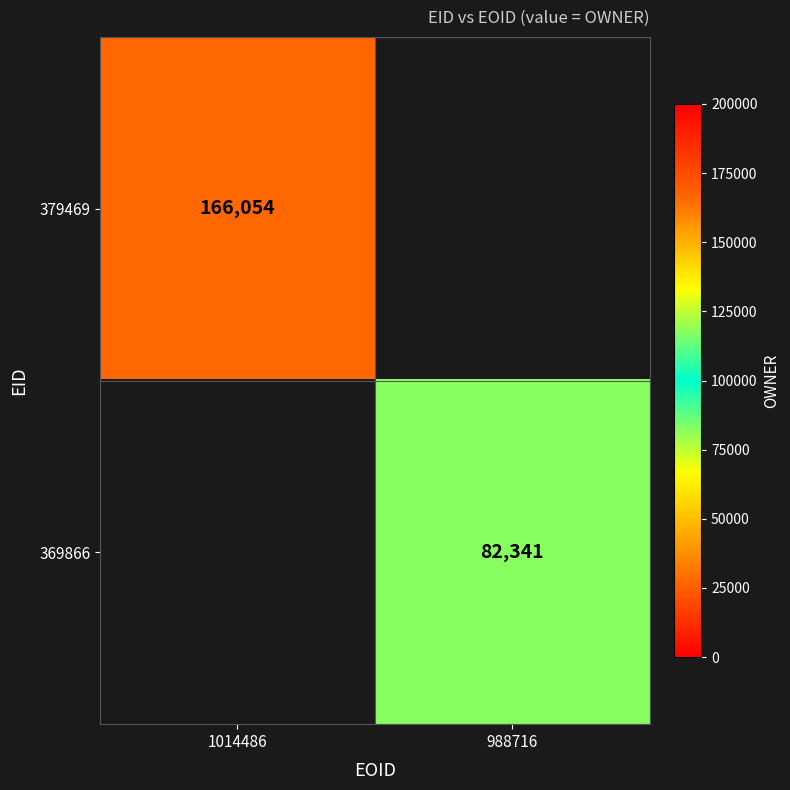

Is it true that 369866 equals 120849 at 988716?

False